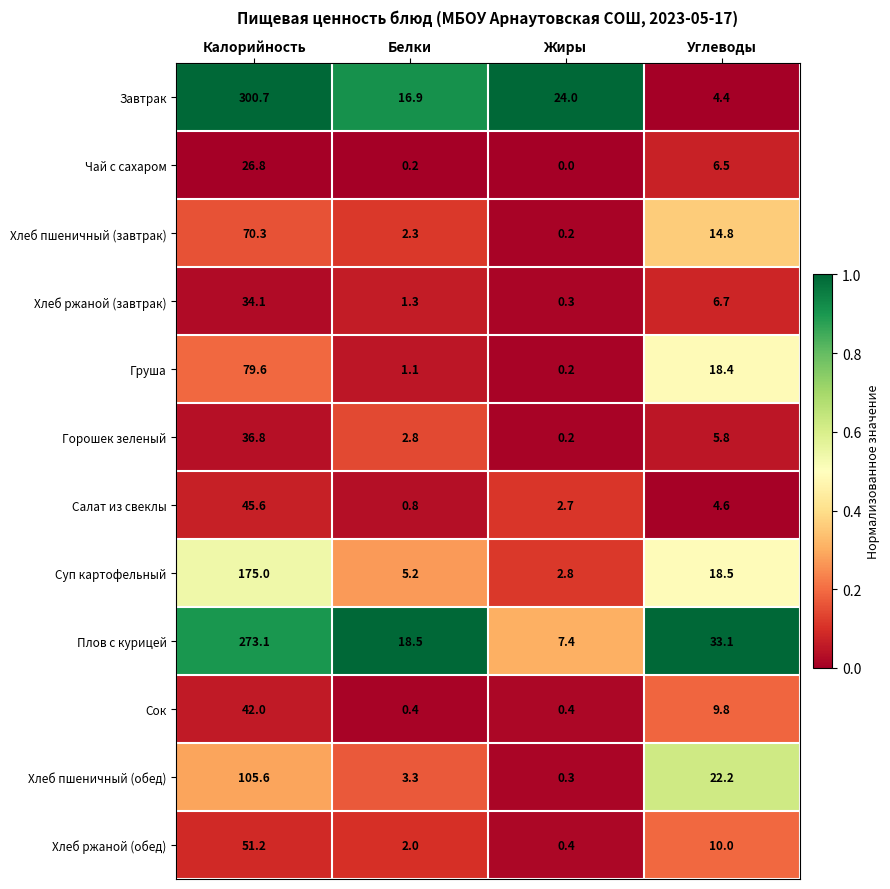

Where does the Хлеб пшеничный (обед) series first go above 22?

Калорийность